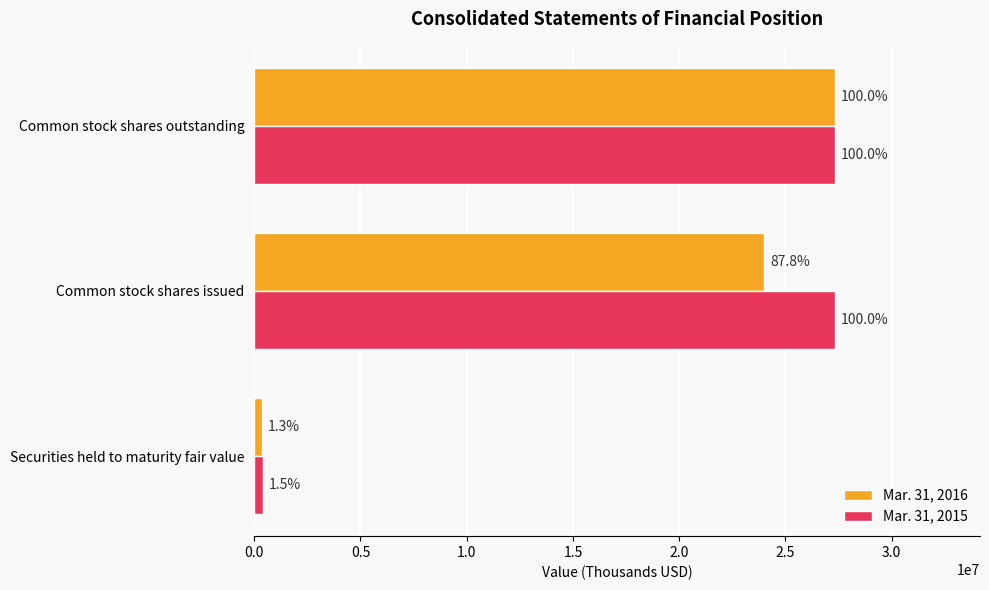

What are all the series names shown in the legend?

Mar. 31, 2016, Mar. 31, 2015